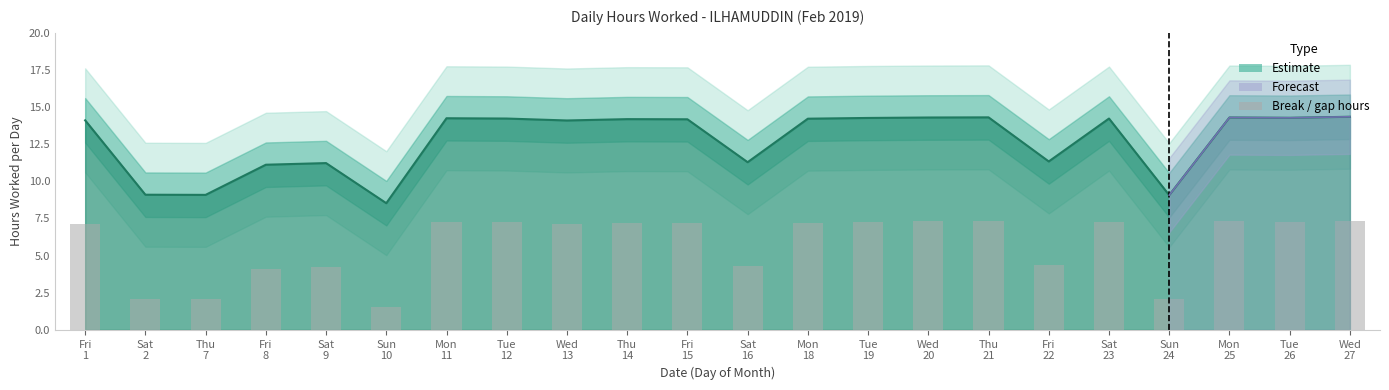

True or false: the data shows 7.2 at Fri 15.

True